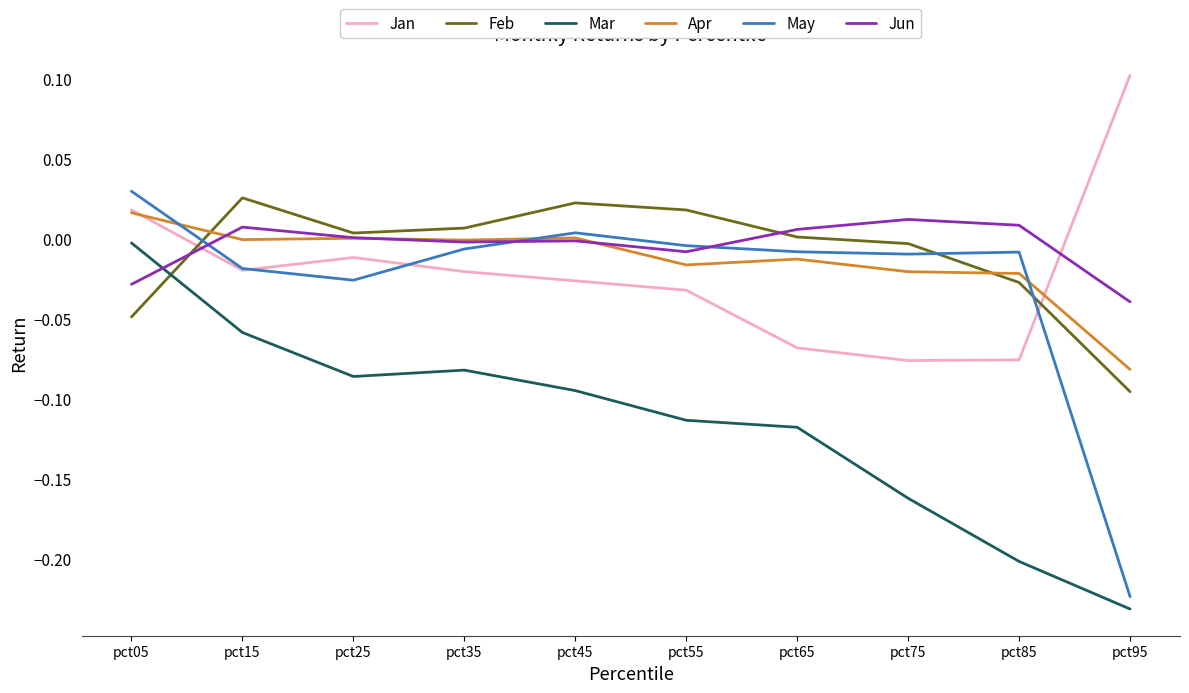

Which series has the widest spread of values?

May